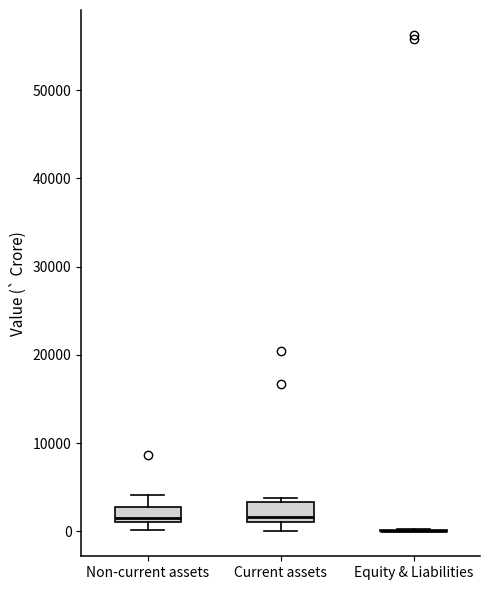

Reading left to right, read every box against the y-axis: the position of its median line, the range the box covers, and the ends of its whiskers. The values are not printed on the chart, so give them approximately, as read against the axis.

Non-current assets: median 2000, box 1000 to 3000, whiskers 0 to 4000
Current assets: median 2000, box 1000 to 3000, whiskers 0 to 4000
Equity & Liabilities: box collapsed to a line at 0, whiskers 0 to 0